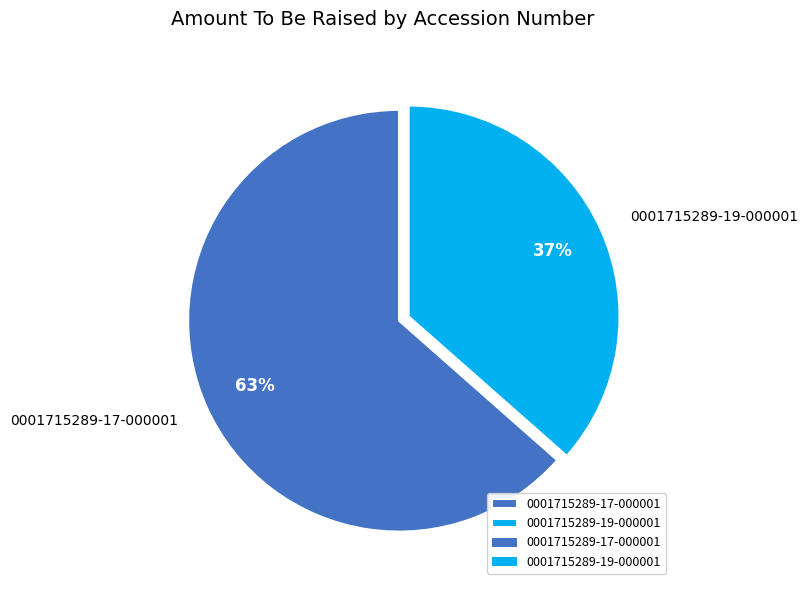

Which has a higher value, 0001715289-17-000001 or 0001715289-19-000001?

0001715289-17-000001